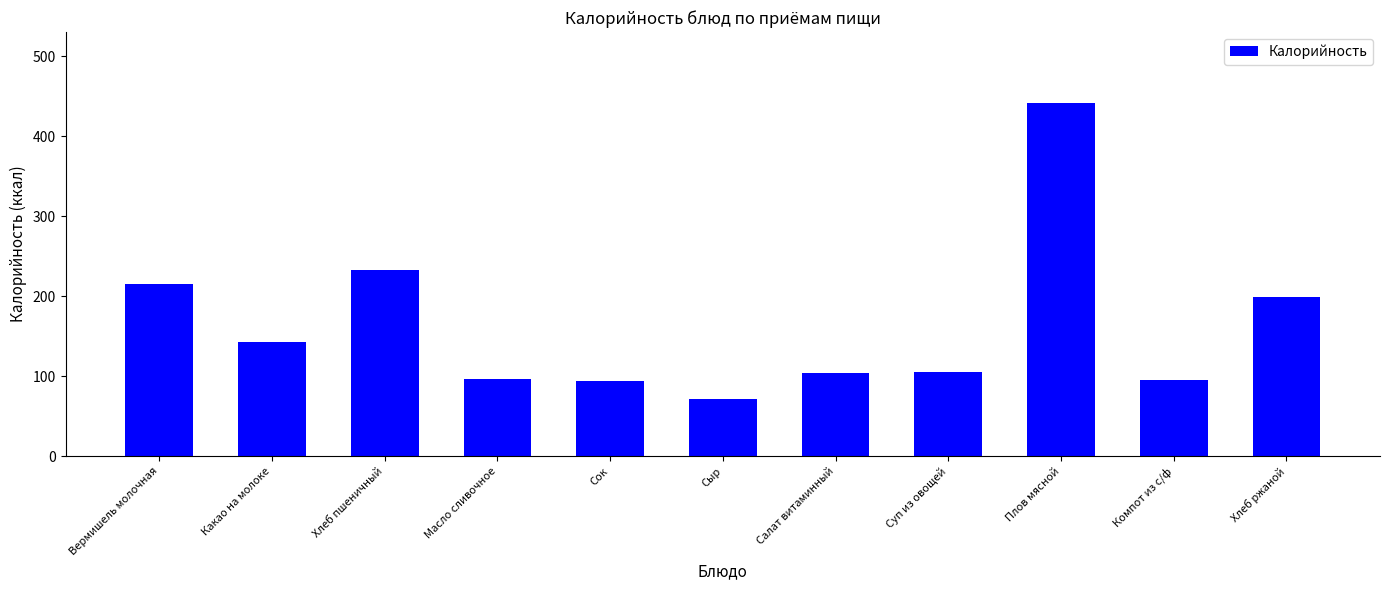

The chart shows a value of 280 at Вермишель молочная. True or false?

False